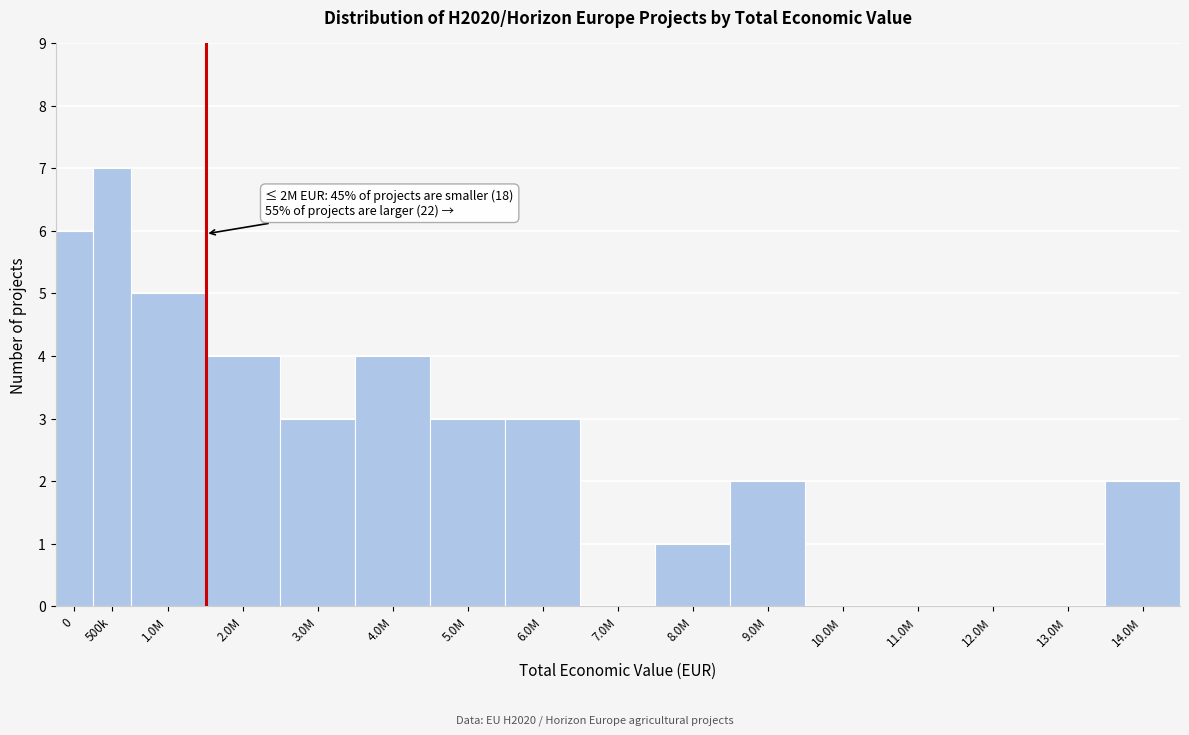

Reading left to right, transcribe all the data shown in this chart.

0=6	500k=7	1.0M=5	2.0M=4	3.0M=3	4.0M=4	5.0M=3	6.0M=3	7.0M=0	8.0M=1	9.0M=2	10.0M=0	11.0M=0	12.0M=0	13.0M=0	14.0M=2